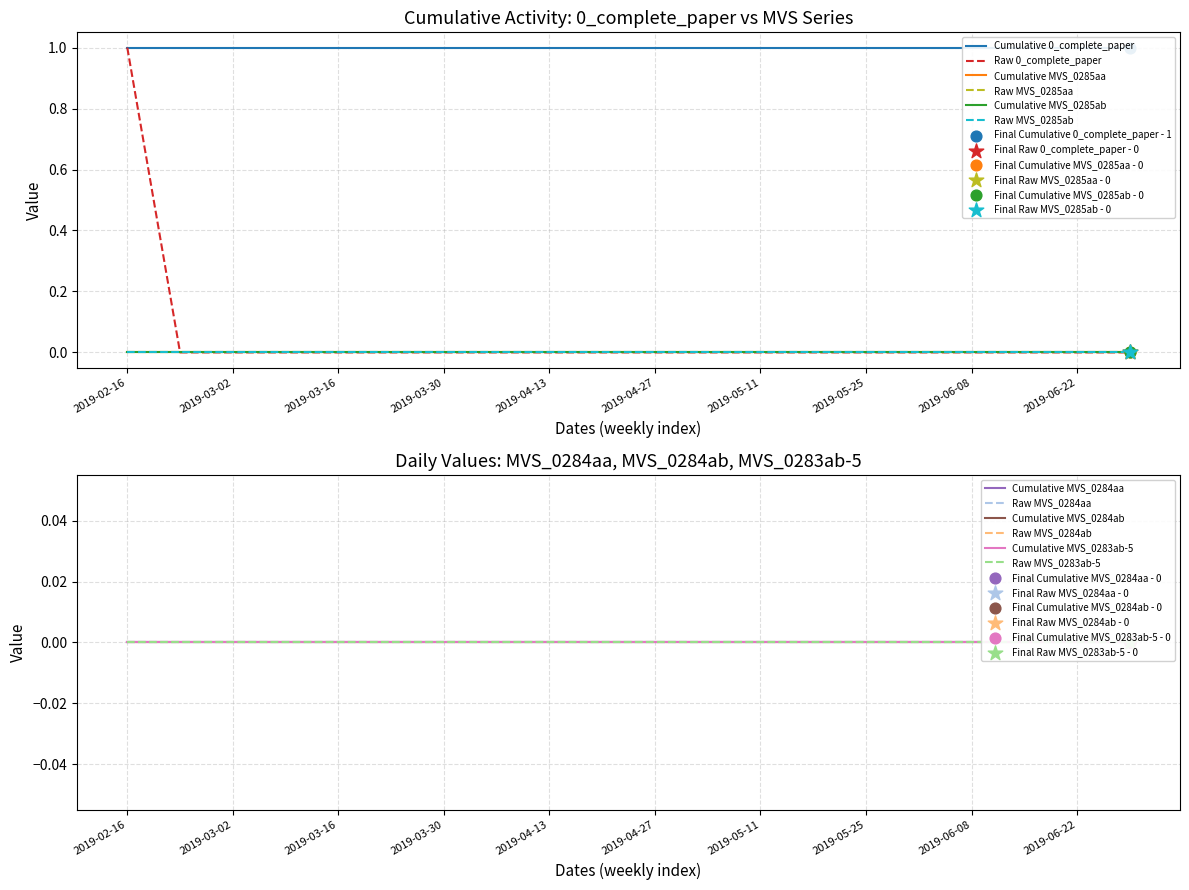

Which series reaches the maximum Y coordinate?

0_complete_paper